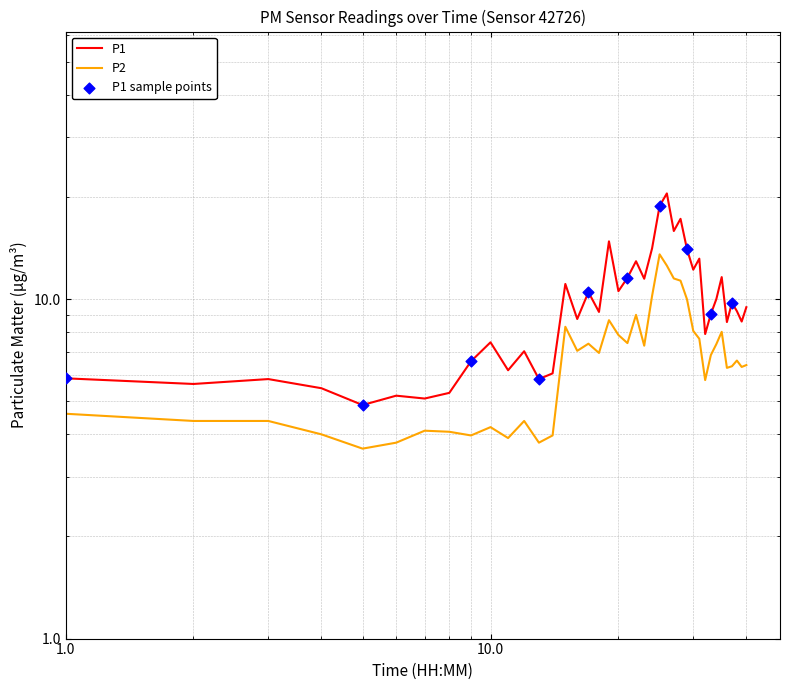

Which series contains the lowest Y value?

P2